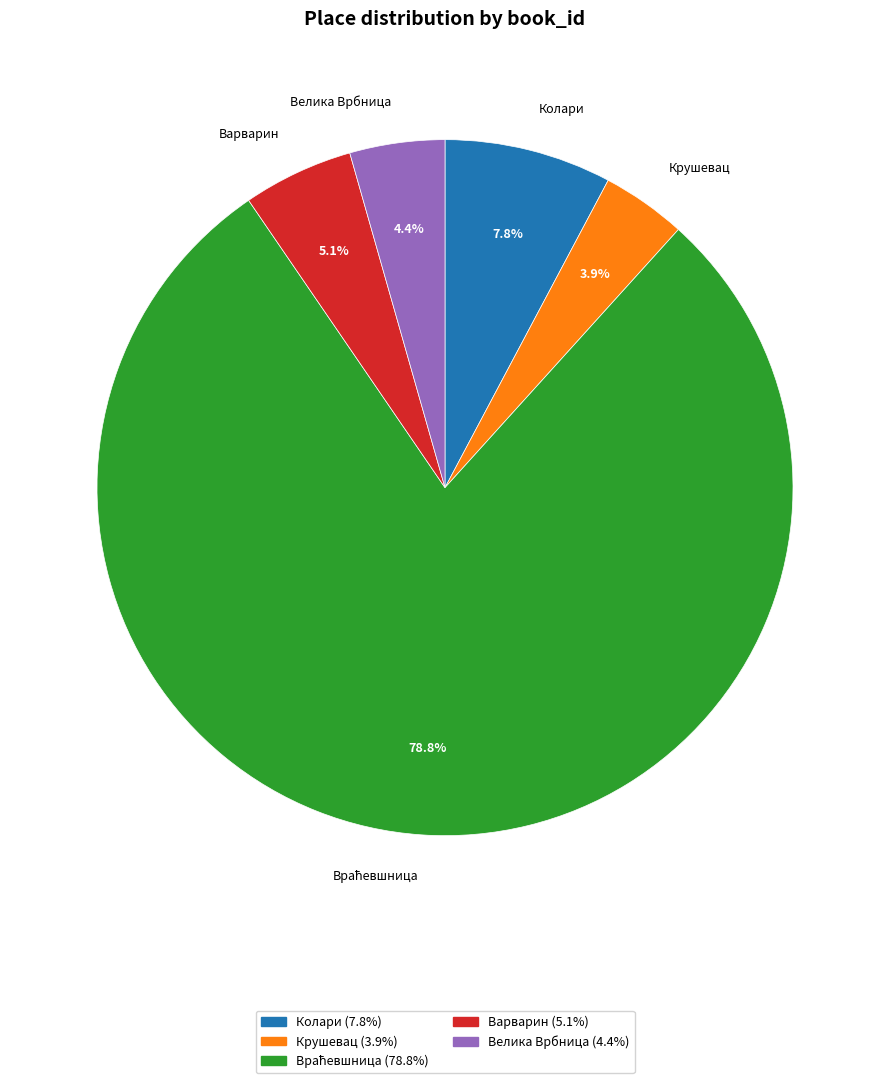

To the nearest percent, what is the combined percentage of Колари and Велика Врбница?

12%